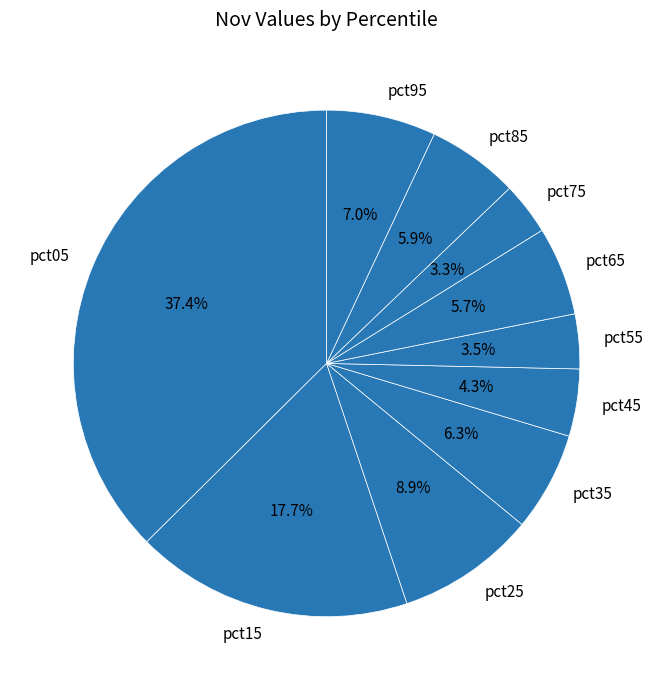

Does pct55 account for over 50% of the chart?

No